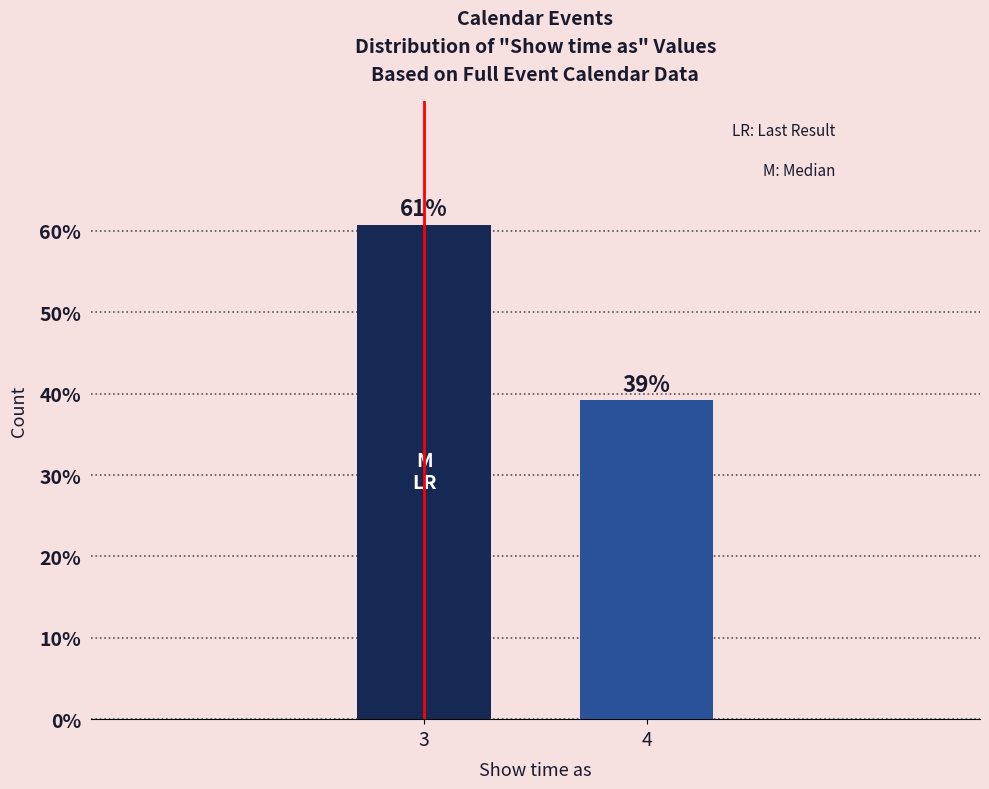

The value at 4 is 39.2. True or false?

True